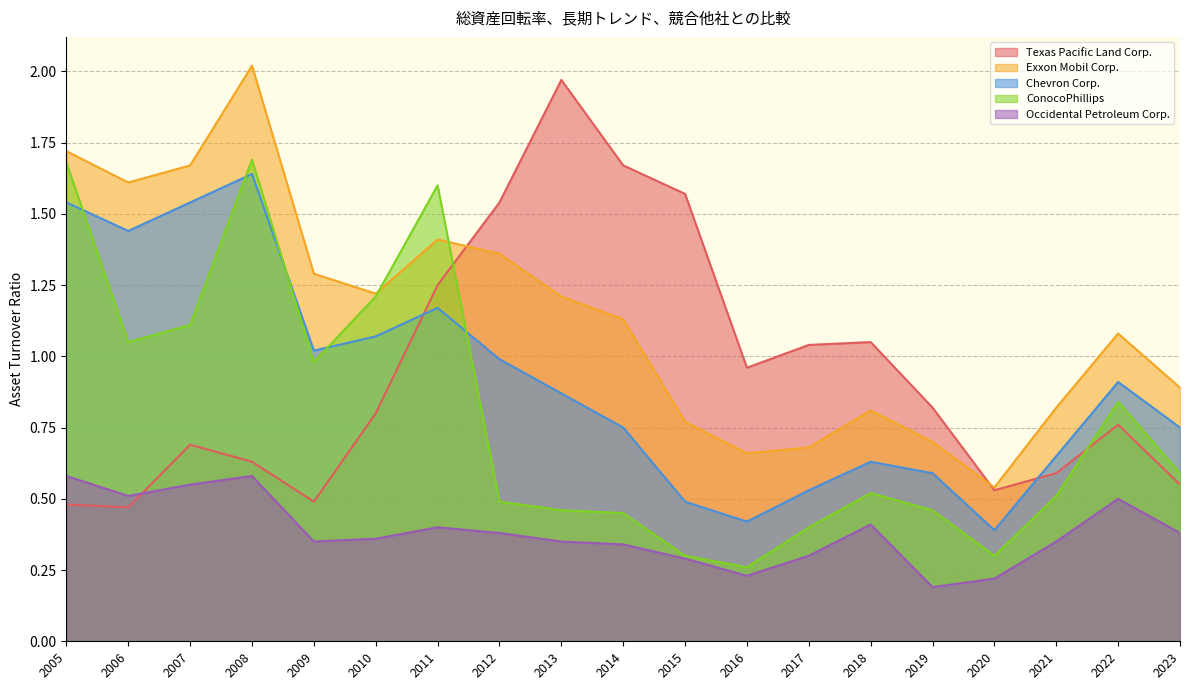

Reading right to left, list all the values displayed in this chart.

Texas Pacific Land Corp.: 0.6	0.8	0.6	0.5	0.8	1.1	1.0	1.0	1.6	1.7	2.0	1.5	1.2	0.8	0.5	0.6	0.7	0.5	0.5
Exxon Mobil Corp.: 0.9	1.1	0.8	0.5	0.7	0.8	0.7	0.7	0.8	1.1	1.2	1.4	1.4	1.2	1.3	2.0	1.7	1.6	1.7
Chevron Corp.: 0.8	0.9	0.7	0.4	0.6	0.6	0.5	0.4	0.5	0.8	0.9	1.0	1.2	1.1	1.0	1.6	1.5	1.4	1.5
ConocoPhillips: 0.6	0.8	0.5	0.3	0.5	0.5	0.4	0.3	0.3	0.5	0.5	0.5	1.6	1.2	1.0	1.7	1.1	1.1	1.7
Occidental Petroleum Corp.: 0.4	0.5	0.3	0.2	0.2	0.4	0.3	0.2	0.3	0.3	0.3	0.4	0.4	0.4	0.3	0.6	0.6	0.5	0.6